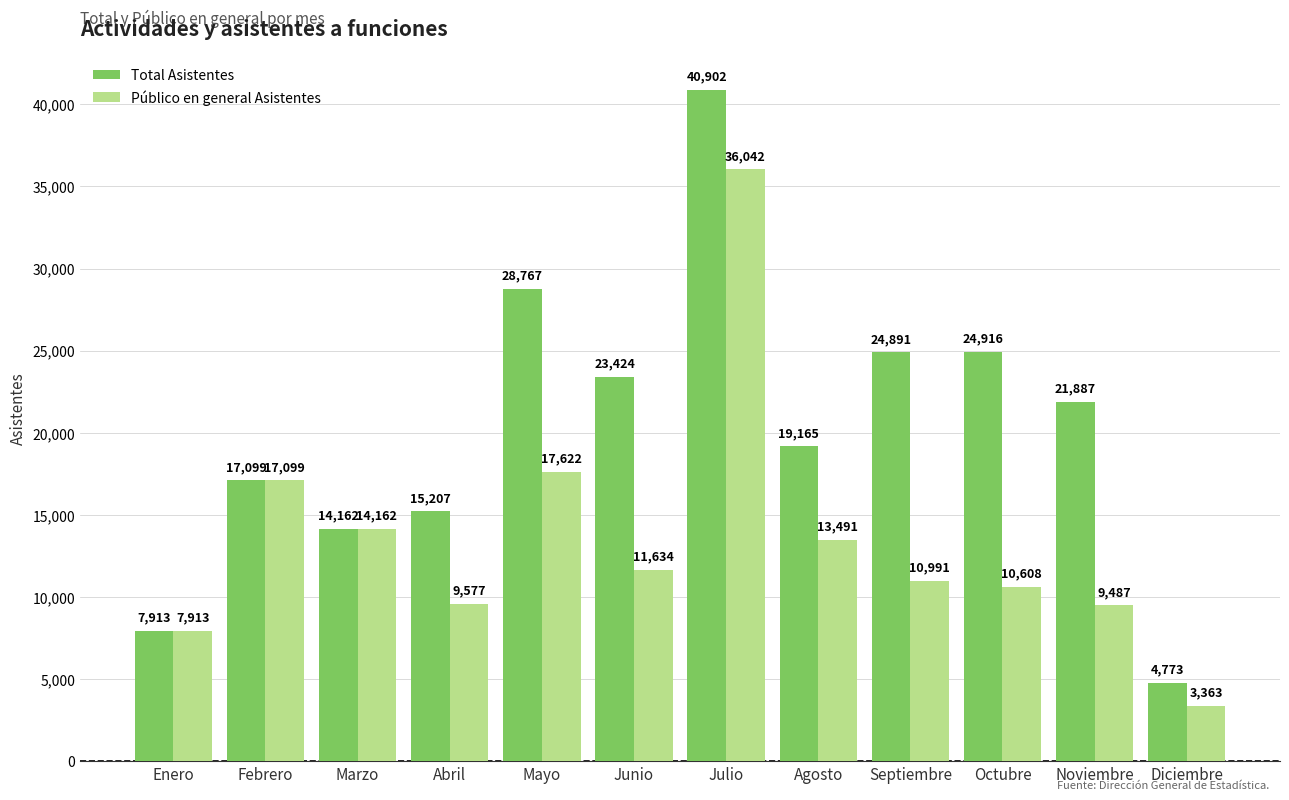

What is the spread (max minus min) of values at Junio?

11790